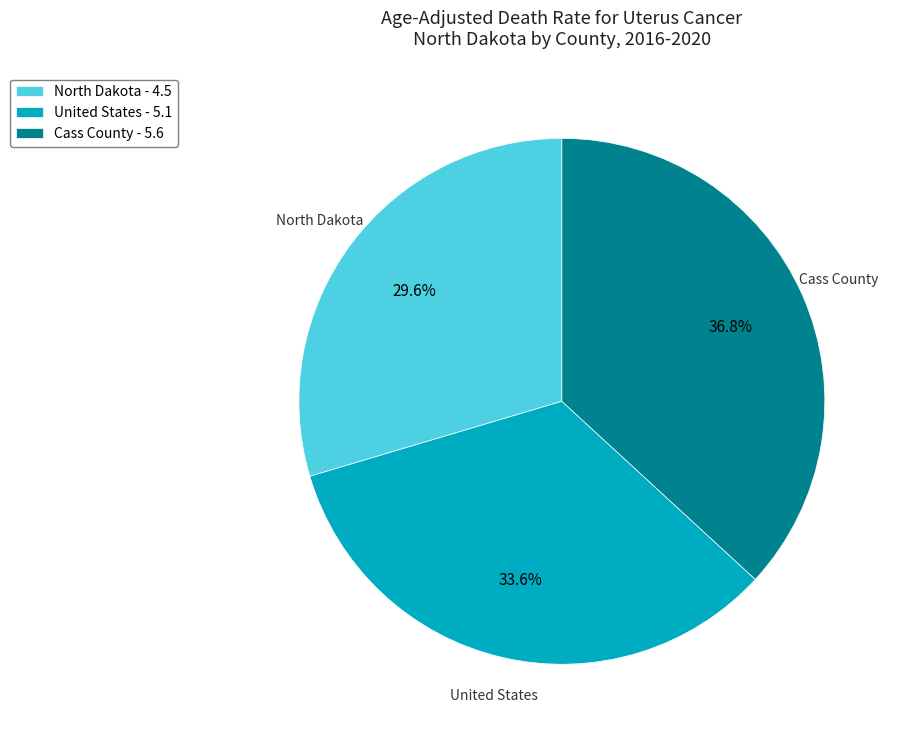

Which has a higher value, United States or North Dakota?

United States